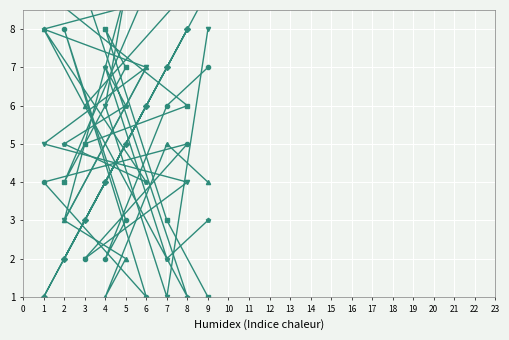

How many values in the col_7 series exceed 5?

4